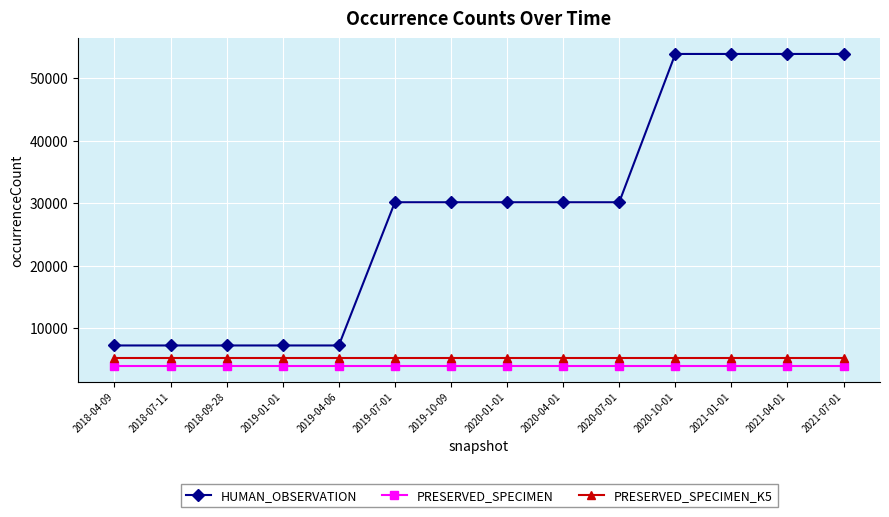

What is the smallest value displayed?

3890